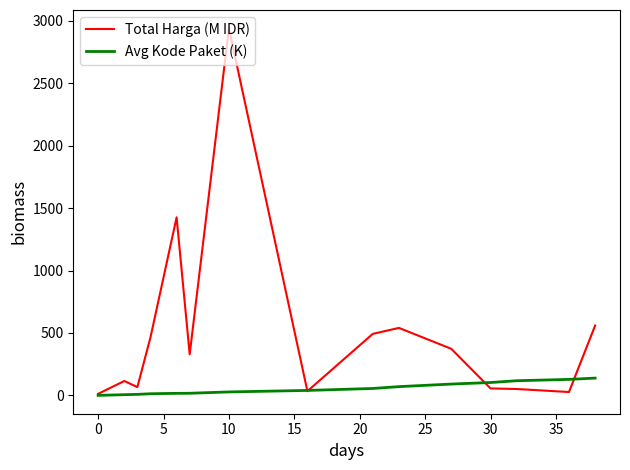

Does the chart have visible grid lines?

No